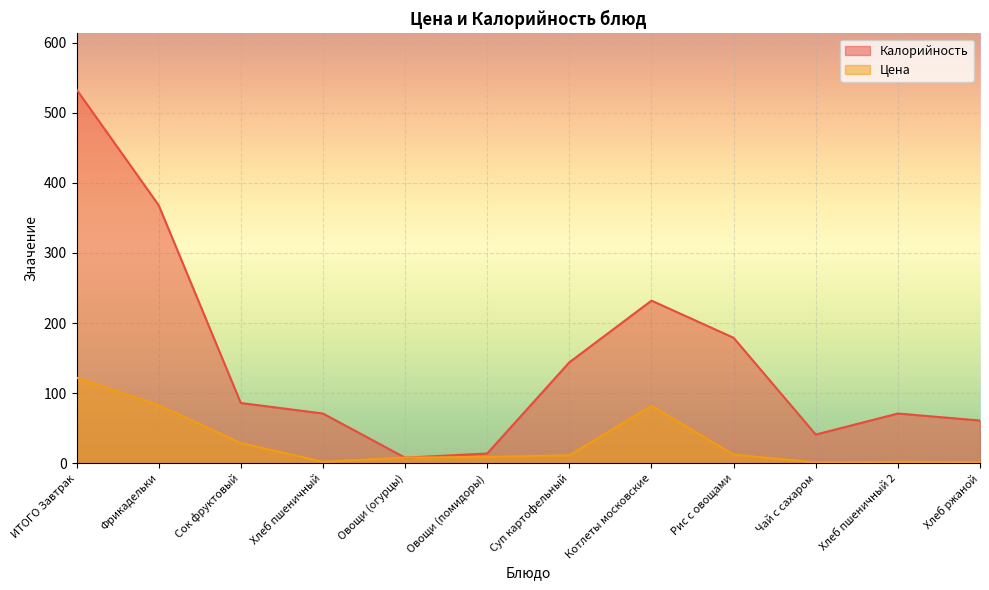

Between Суп картофельный and Хлеб пшеничный 2, which series saw the biggest shift?

Калорийность